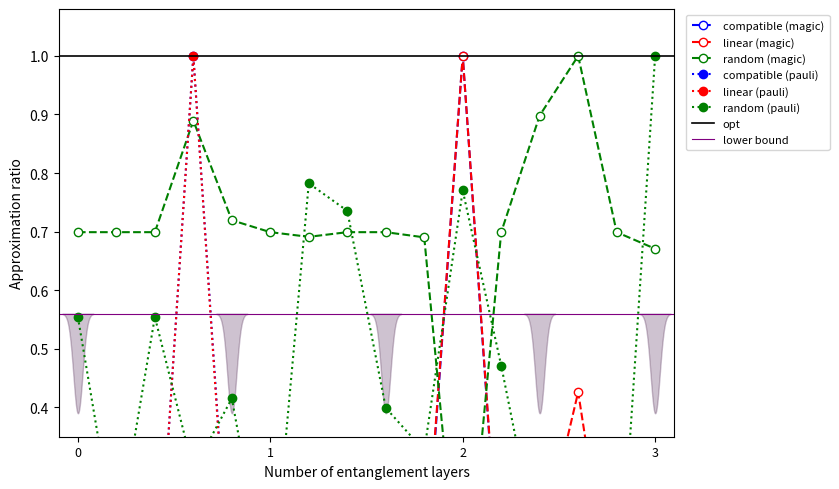

What is the value of the linear (magic) point at the 9th from the left?

0.1